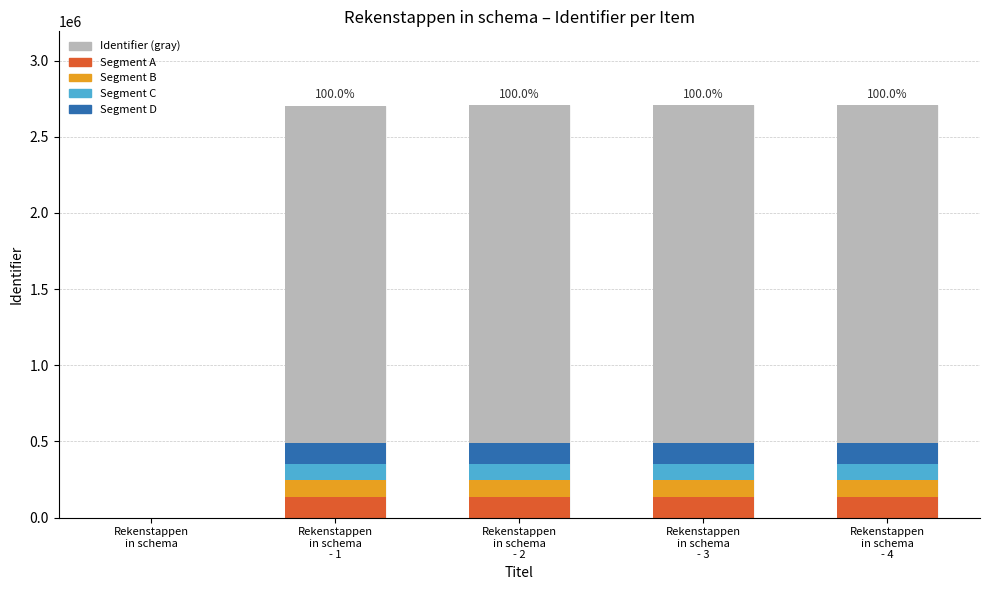

Are the bars grouped side by side (vs. stacked)?

No